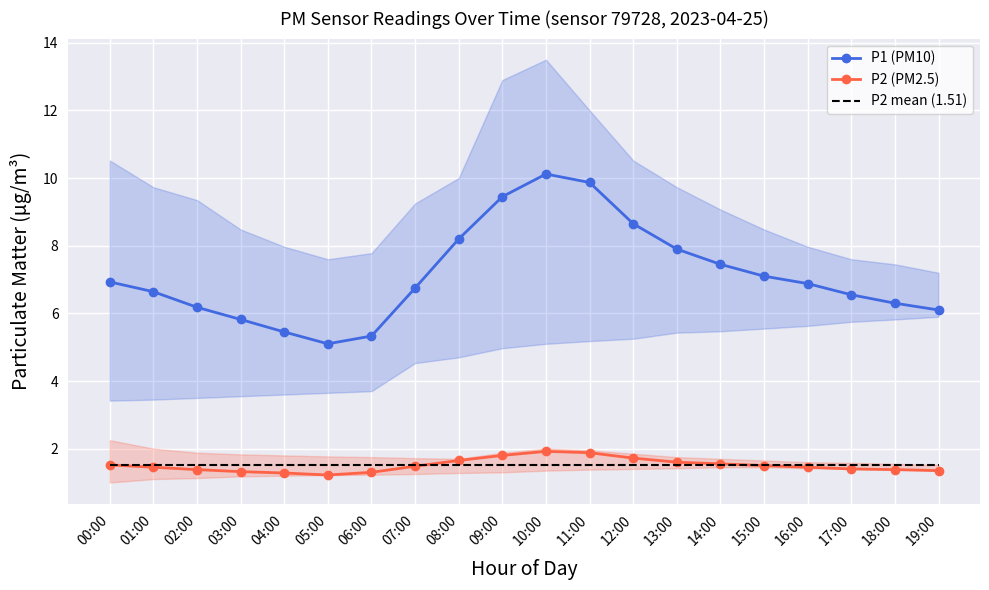

At which label is P2 mean (1.51) closest to 1?

00:00